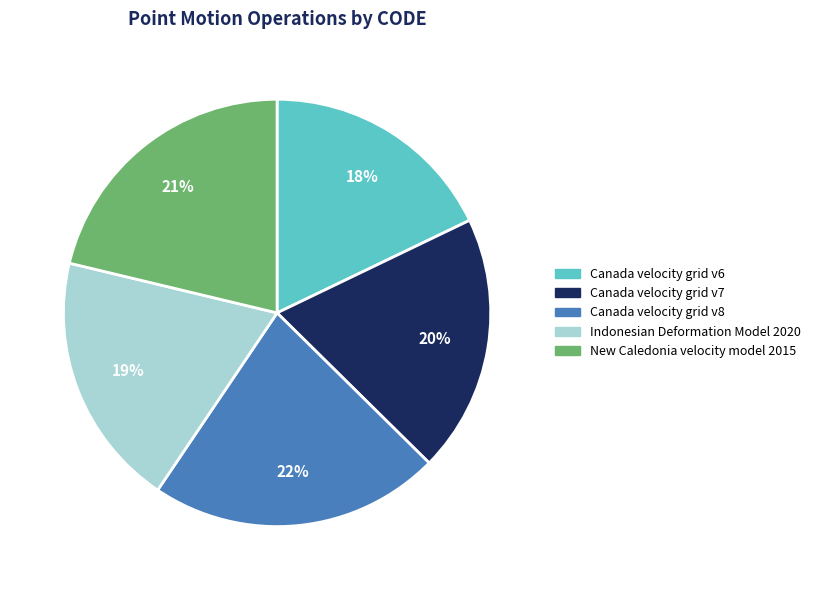

To the nearest percent, what percentage of the pie is New Caledonia velocity model 2015?

21%